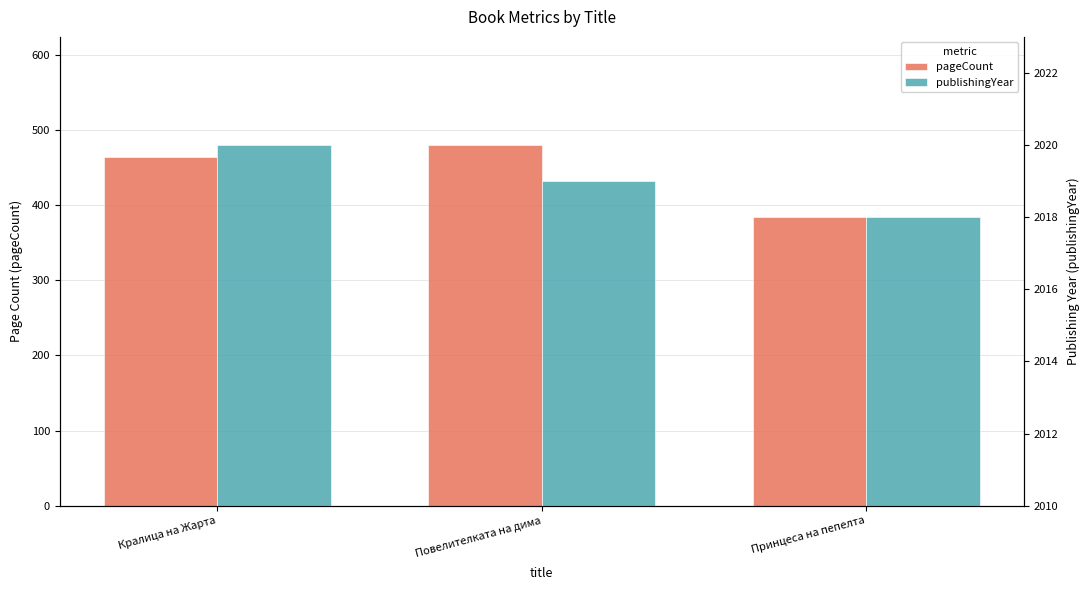

Reading left to right, extract all data points from this chart.

pageCount: 464	480	384
publishingYear: 2020	2019	2018